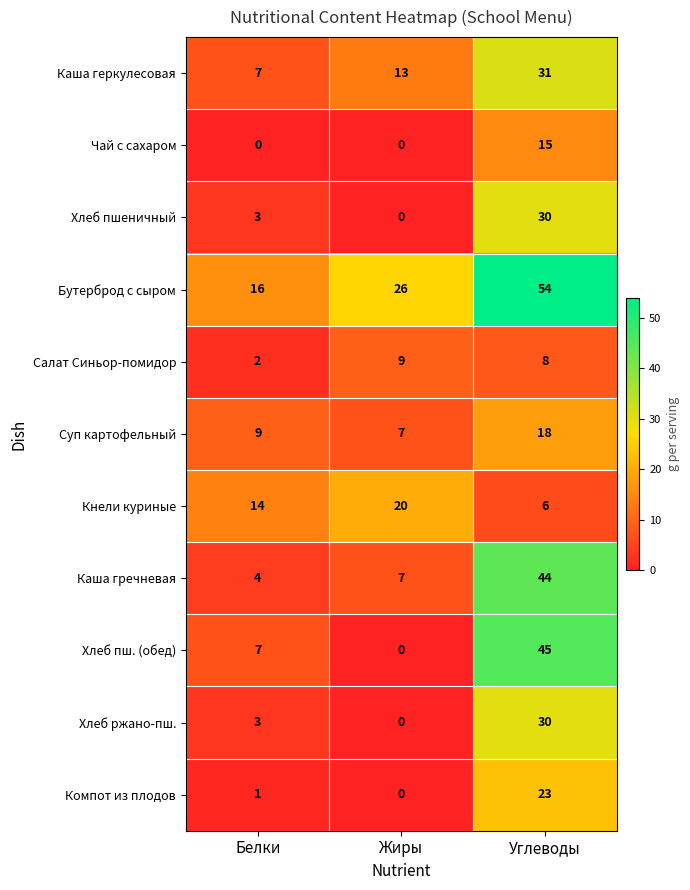

True or false: Каша геркулесовая has a value of 11 at Белки.

False